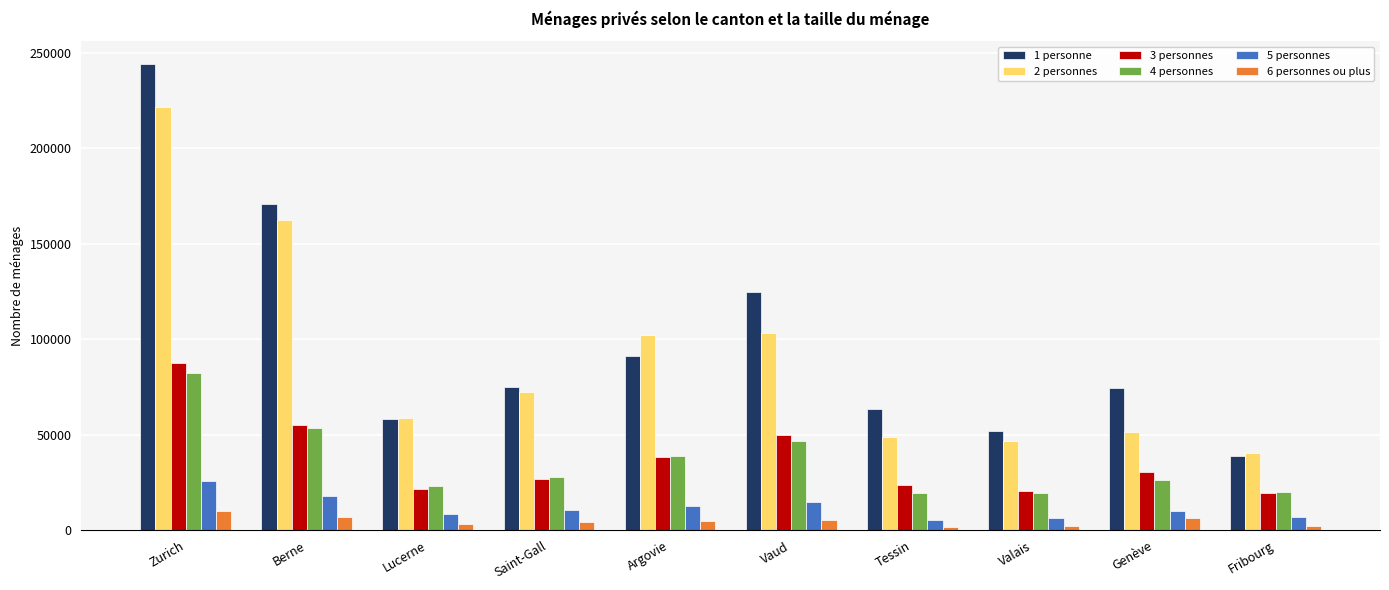

Is it true that 2 personnes equals 58844 at Lucerne?

True